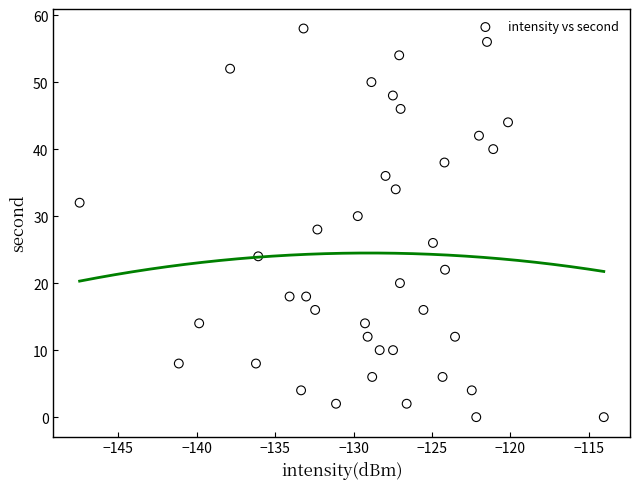

What is the range of Y values (max minus min)?

58